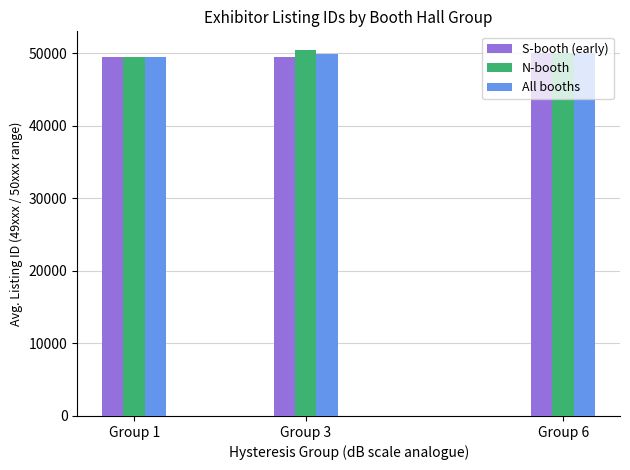

What is the value of the N-booth bar at the 1st from the left?

49551.3